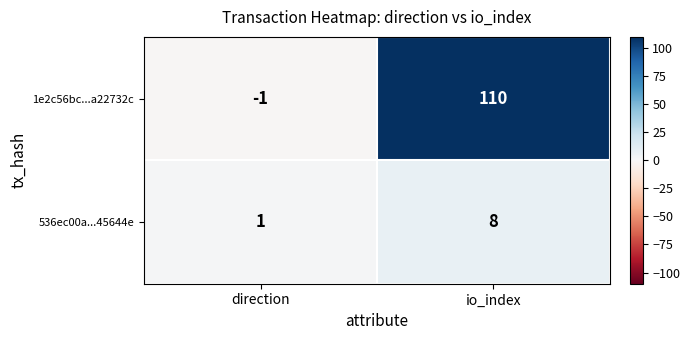

Reading right to left, extract all data points from this chart.

1e2c56bc...a22732c: io_index=110	direction=-1
536ec00a...45644e: io_index=8	direction=1